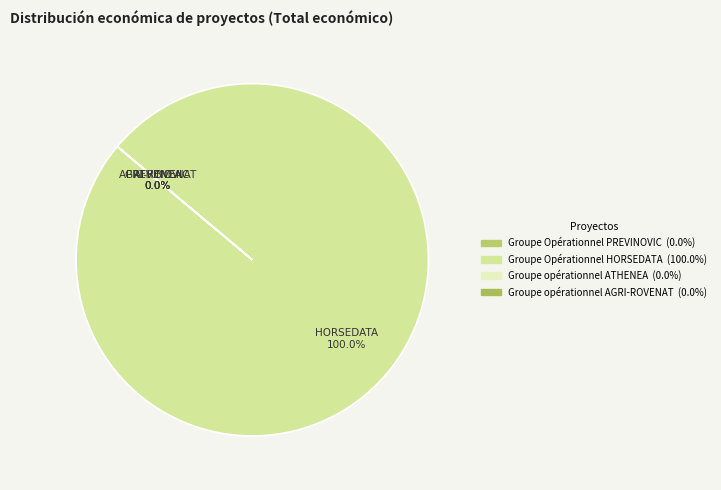

How many segments does this pie chart have?

4